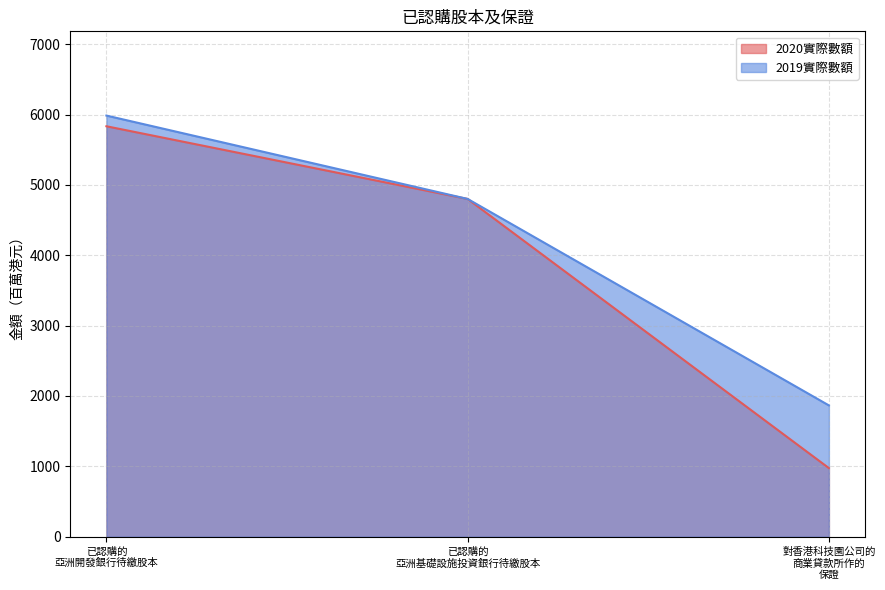

List the series in order of their peak value, lowest first.

2020實際數額, 2019實際數額